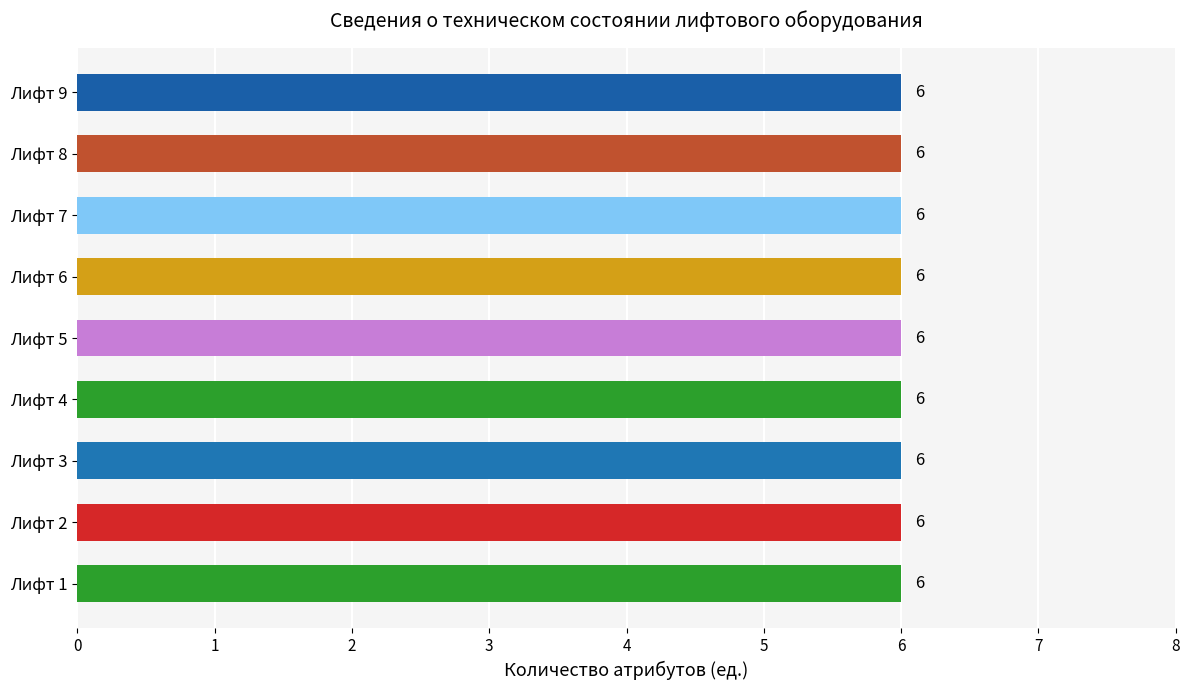

What is the sum of the values at Лифт 7 and Лифт 1?

12